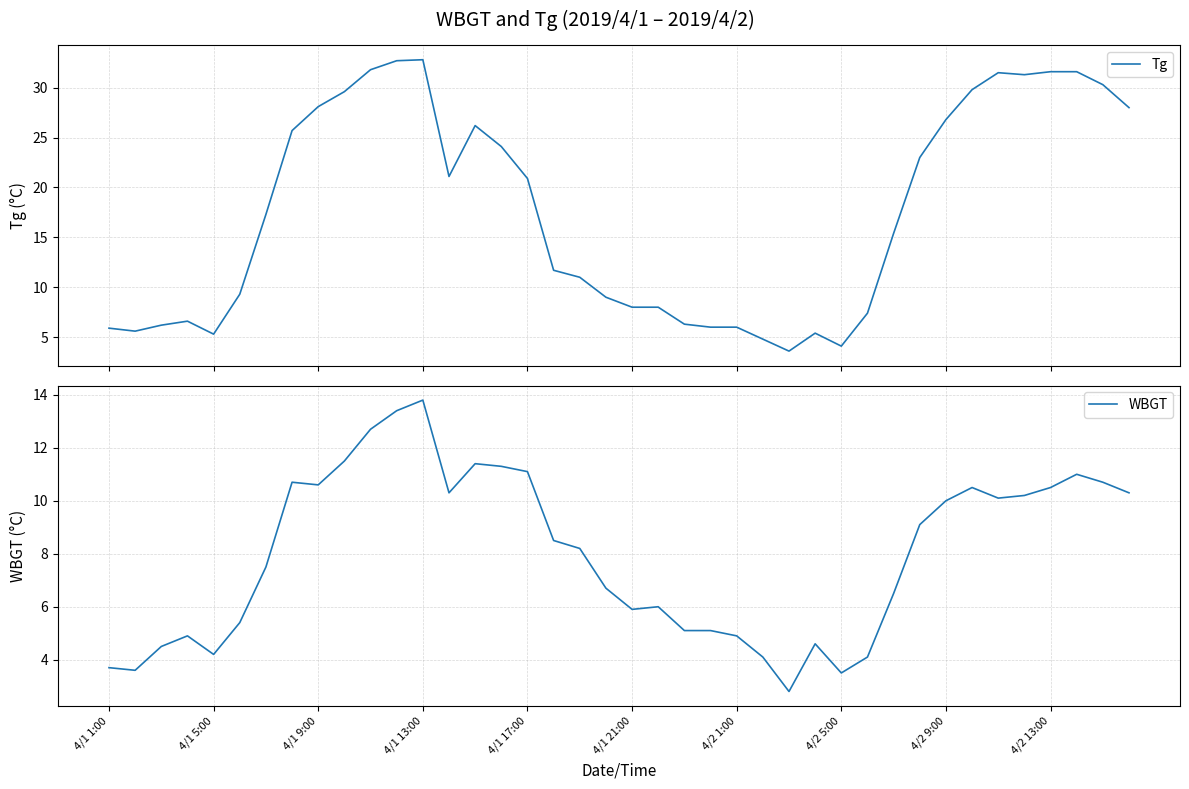

Reading right to left, list all the values displayed in this chart.

Tg: 28.0	30.3	31.6	31.6	31.3	31.5	29.8	26.8	23.0	15.4	7.4	4.1	5.4	3.6	4.8	6.0	6.0	6.3	8.0	8.0	9.0	11.0	11.7	20.9	24.1	26.2	21.1	32.8	32.7	31.8	29.6	28.1	25.7	17.3	9.3	5.3	6.6	6.2	5.6	5.9
WBGT: 10.3	10.7	11.0	10.5	10.2	10.1	10.5	10.0	9.1	6.5	4.1	3.5	4.6	2.8	4.1	4.9	5.1	5.1	6.0	5.9	6.7	8.2	8.5	11.1	11.3	11.4	10.3	13.8	13.4	12.7	11.5	10.6	10.7	7.5	5.4	4.2	4.9	4.5	3.6	3.7